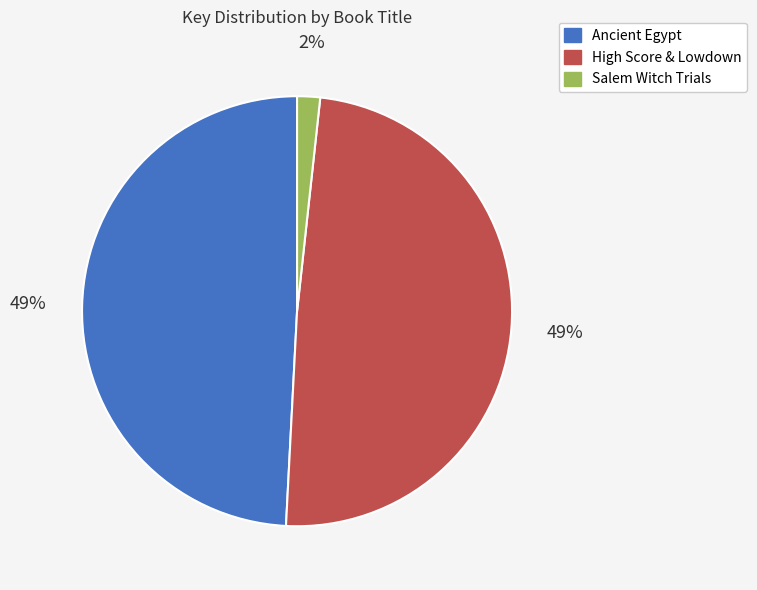

To the nearest percent, what is the average slice percentage?

33%